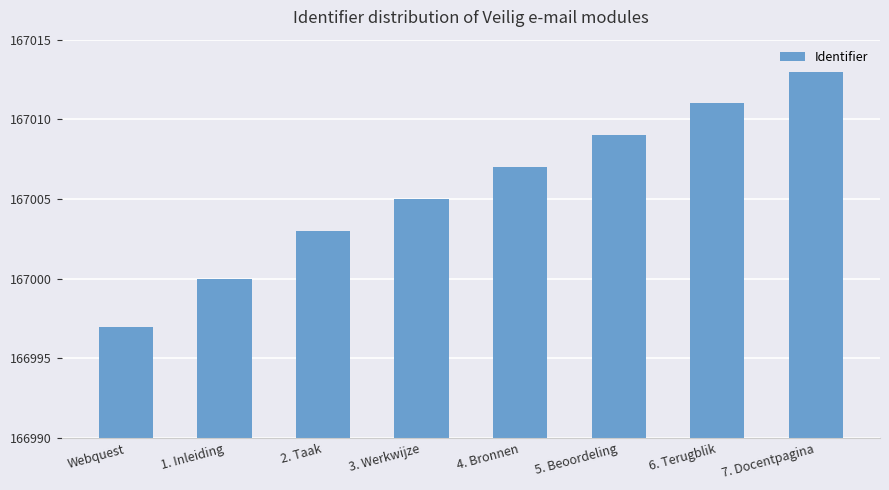

What is the value of the 2nd bar from the left?

167000